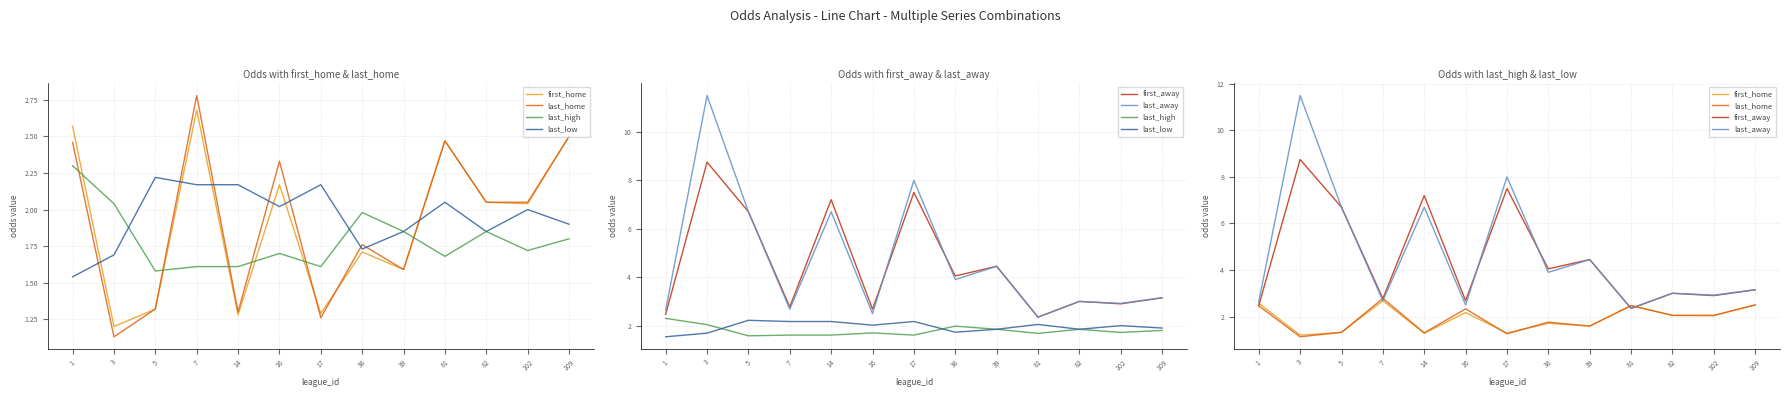

What is the difference between the second highest and second lowest values in the first_away series?

5.0